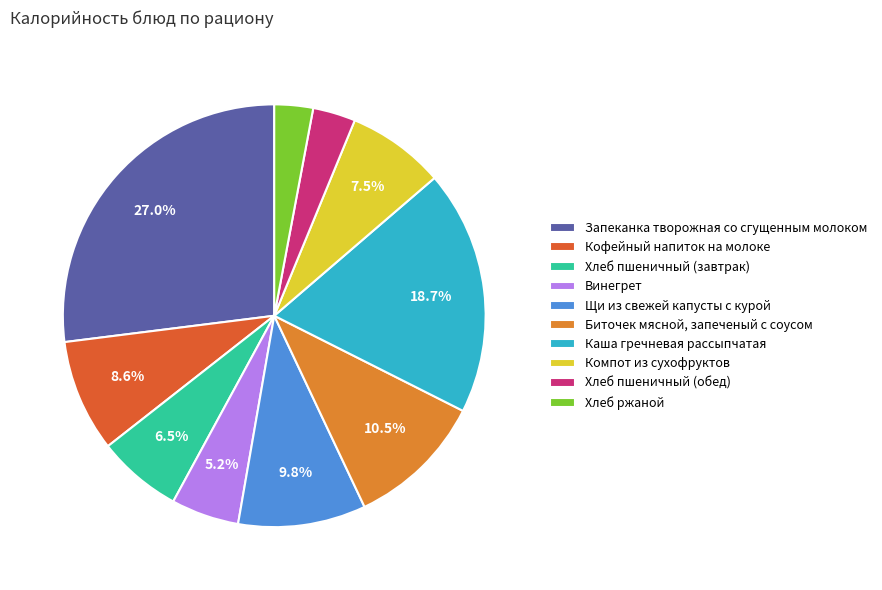

Approximately how many times larger is the value at Биточек мясной, запеченый с соусом compared to Винегрет?

2.0